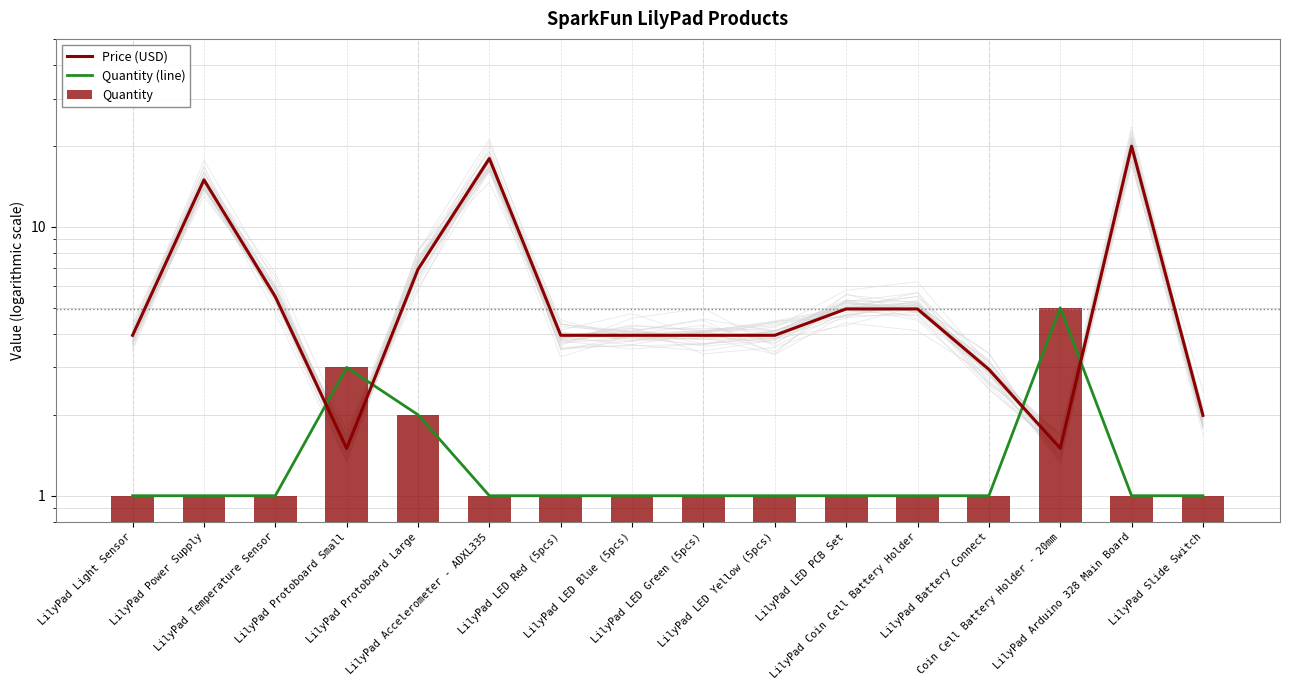

Which series changed the most between LilyPad LED Blue (5pcs) and LilyPad LED Green (5pcs)?

Price (USD)